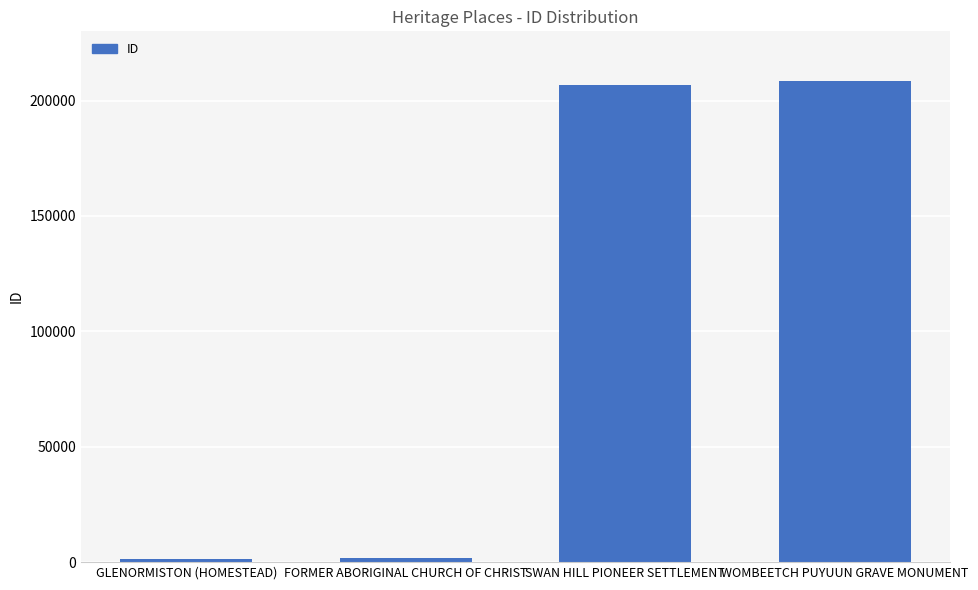

What is the greatest value displayed?

208508